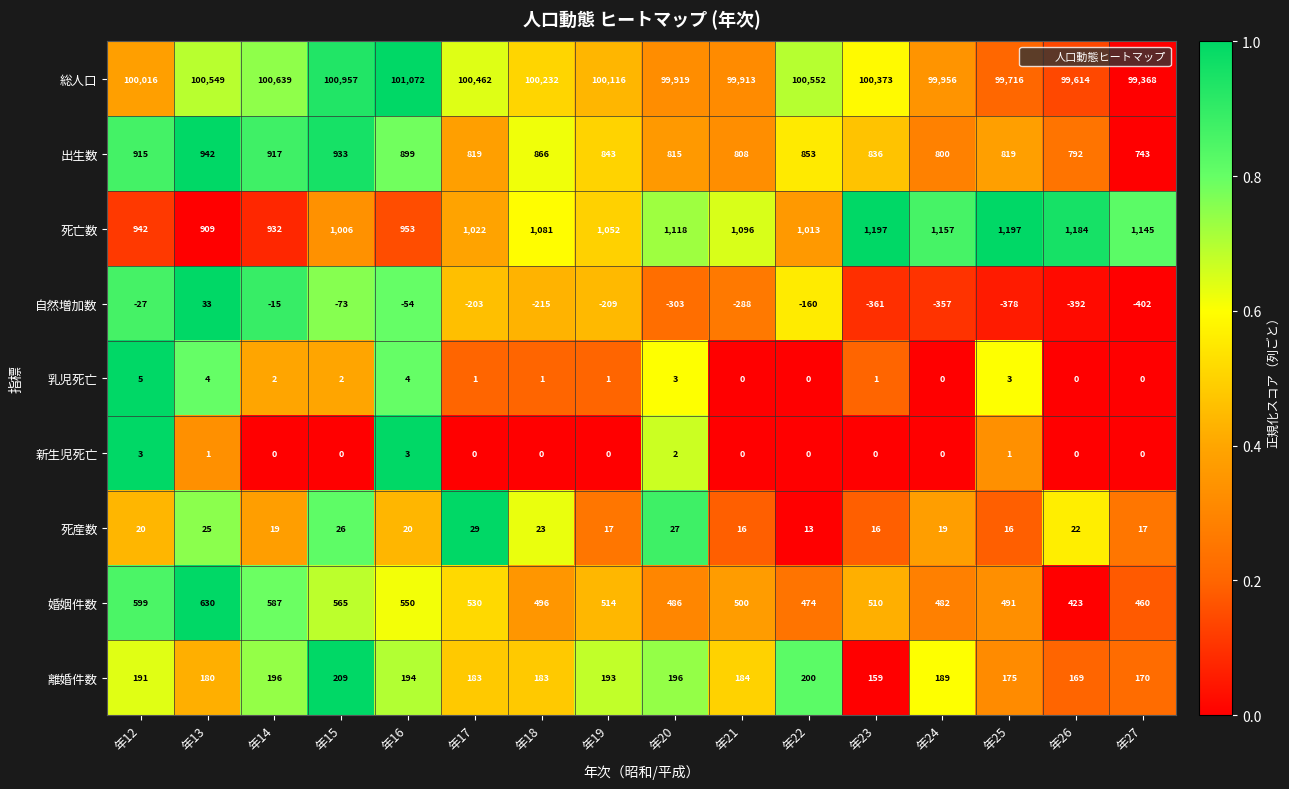

How many values in the 自然増加数 series are below -209?

8